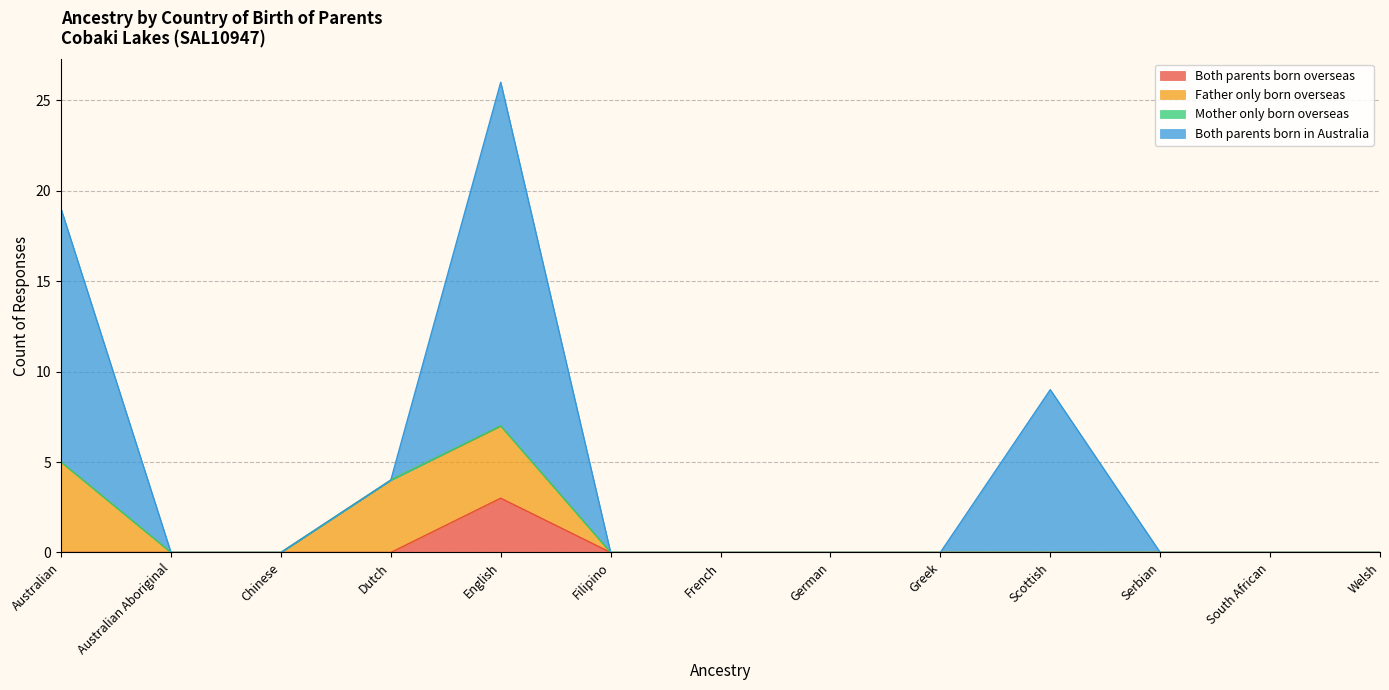

Does the chart have visible grid lines?

Yes